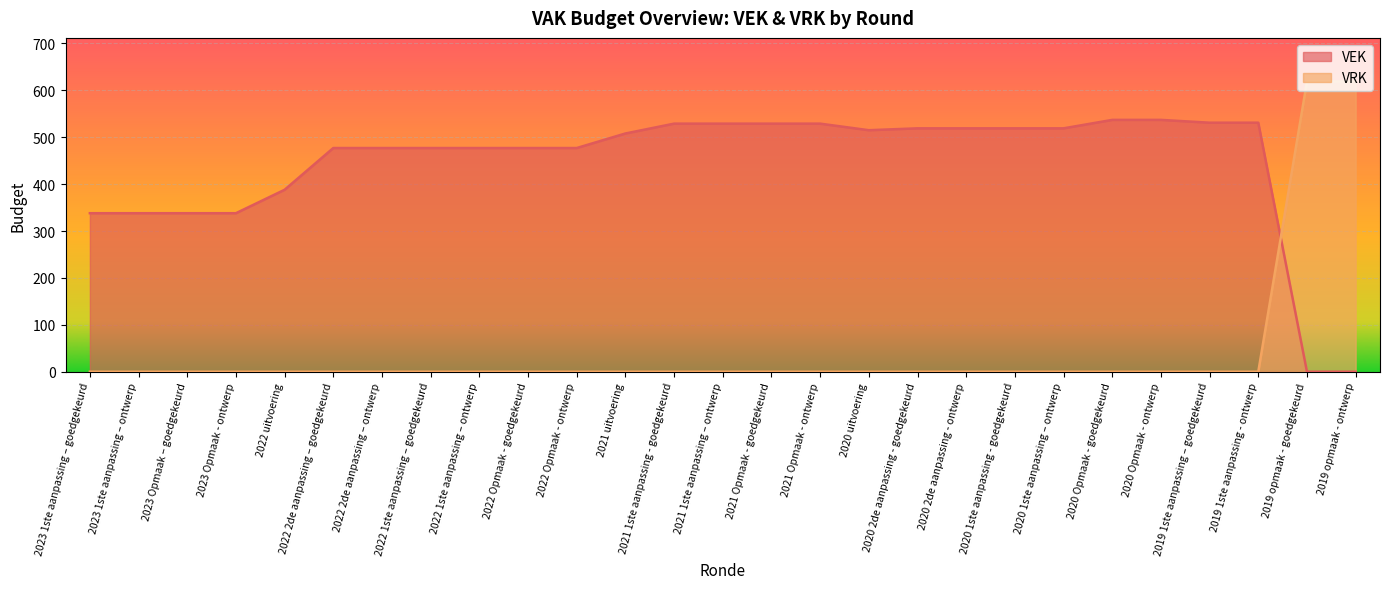

Is it true that VEK equals 735 at 2020 2de aanpassing - goedgekeurd?

False